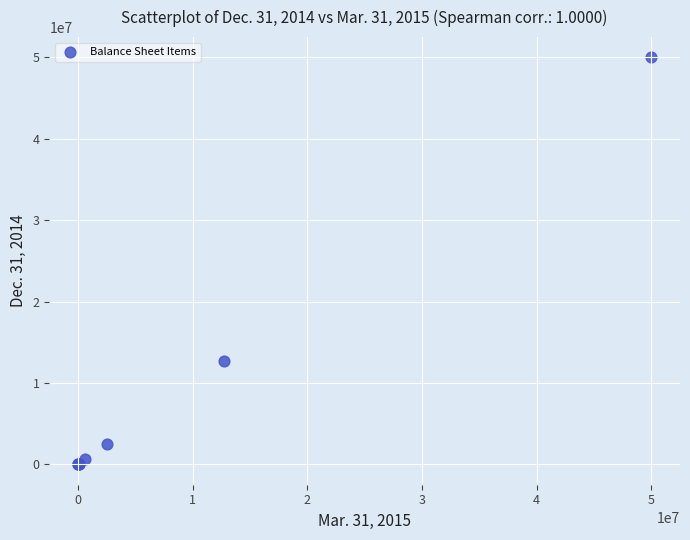

What Y value in the scatter plot is closest to 25000000?

12731678